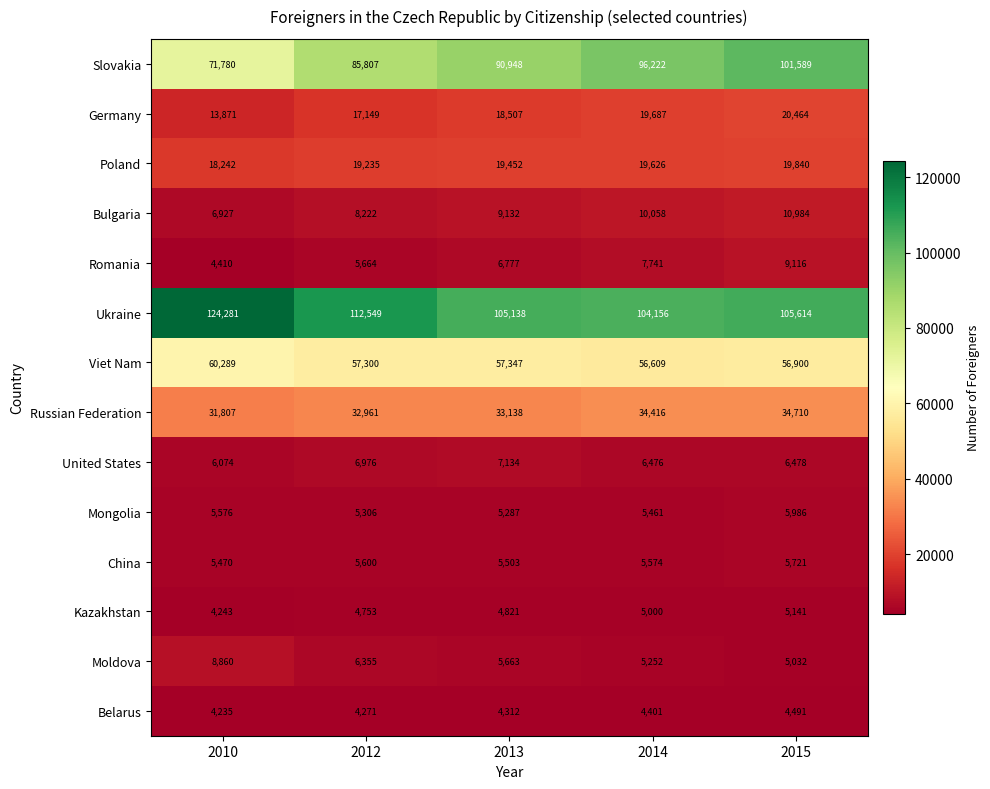

At how many categories does at least one series exceed 75785?

5